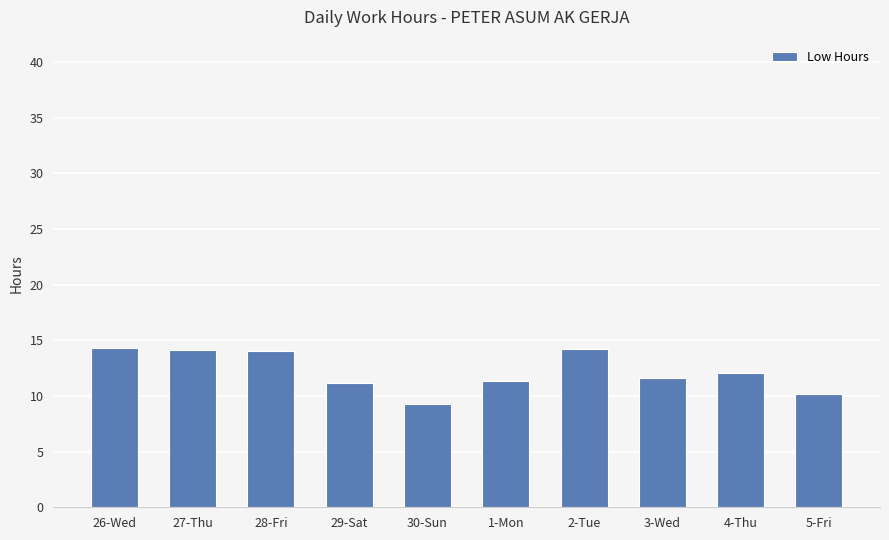

What is the maximum value shown in the chart?

14.3